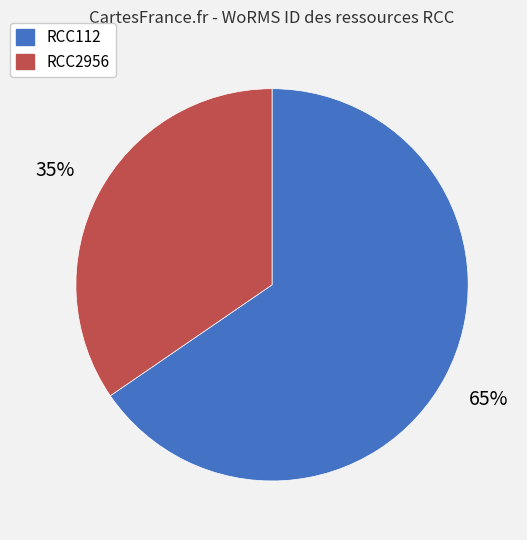

To the nearest percent, what portion does RCC2956 represent?

35%